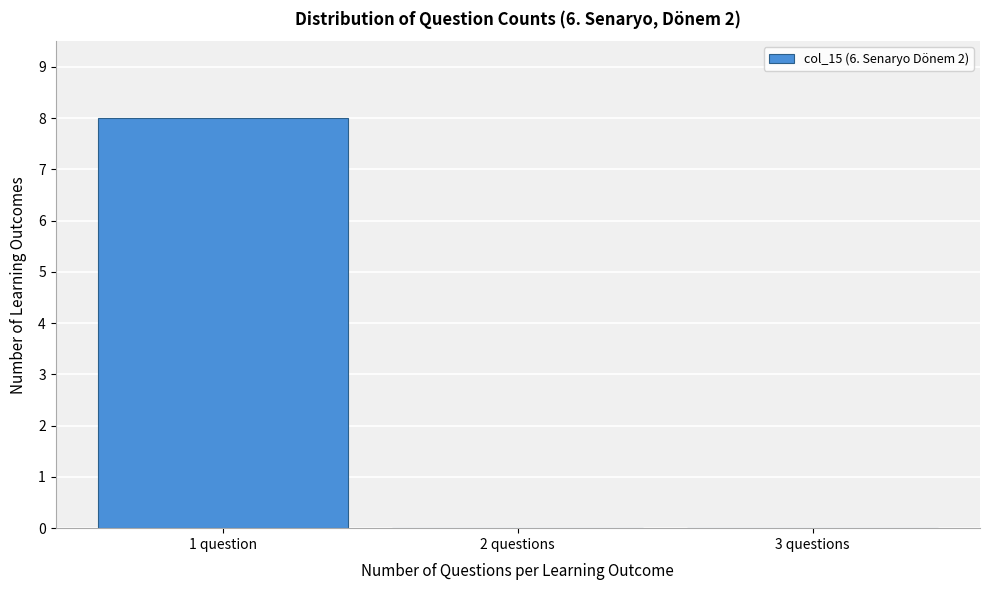

Reading left to right, extract all data points from this chart.

1 question=8	2 questions=0	3 questions=0